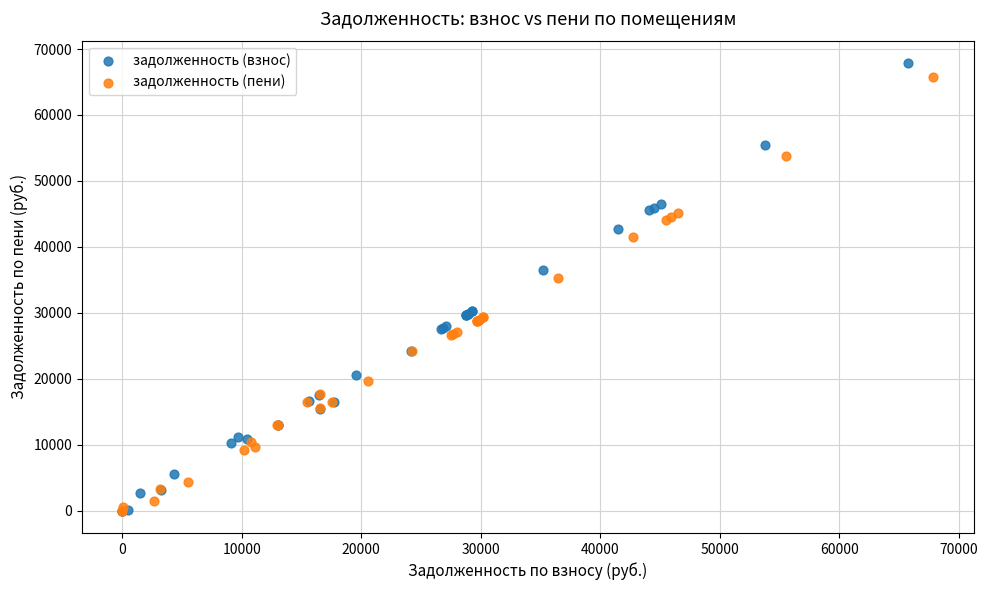

What are all the series names shown in the legend?

задолженность (взнос), задолженность (пени)